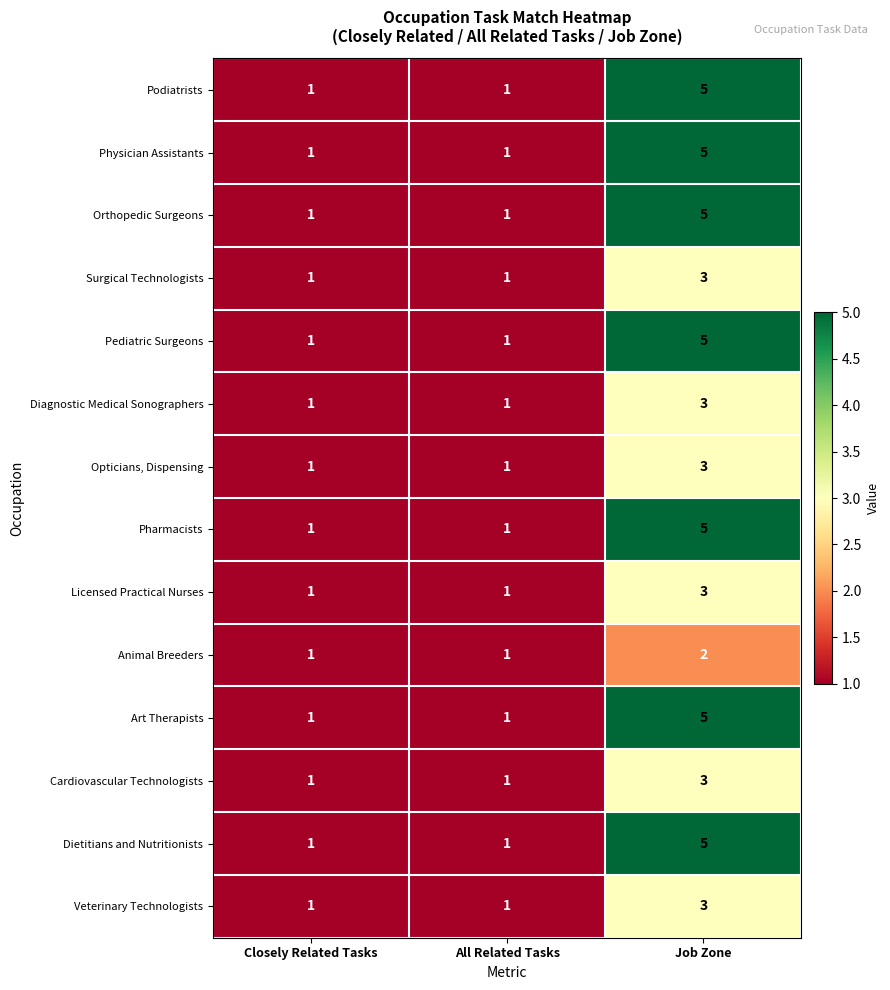

What is the total value across all series at All Related Tasks?

14